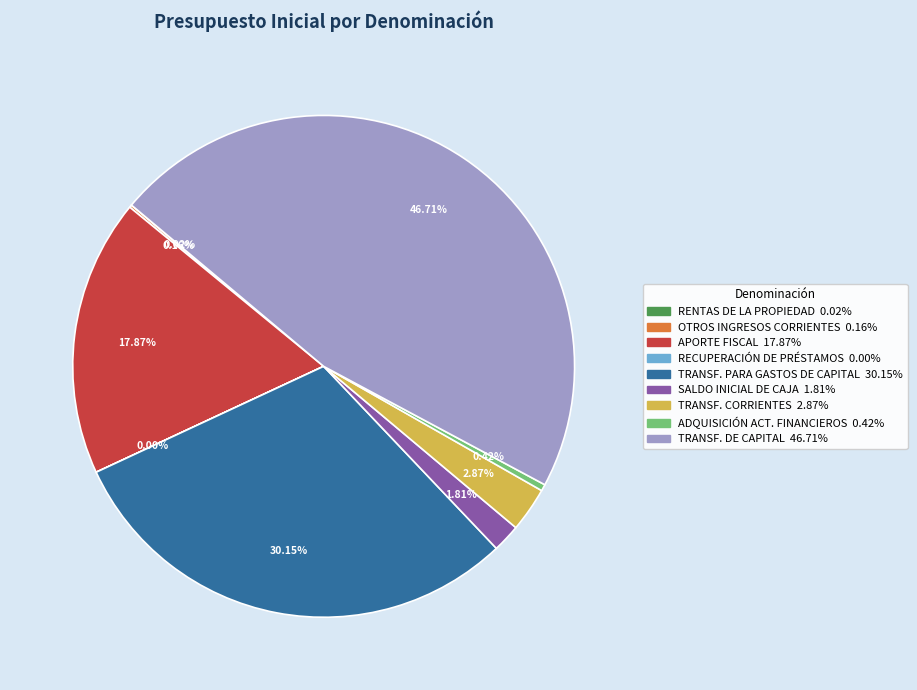

Is there a majority slice in this chart?

No